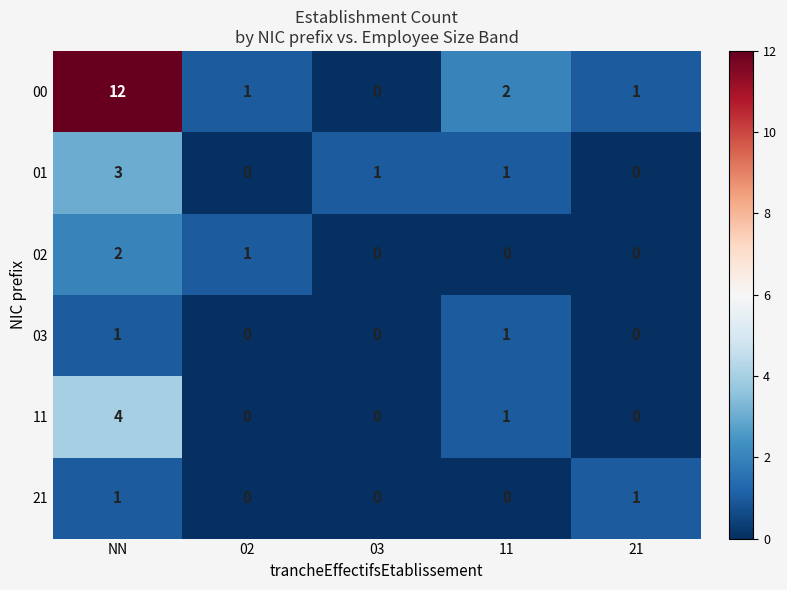

Reading left to right, extract all data points from this chart.

00: 12	1	0	2	1
01: 3	0	1	1	0
02: 2	1	0	0	0
03: 1	0	0	1	0
11: 4	0	0	1	0
21: 1	0	0	0	1